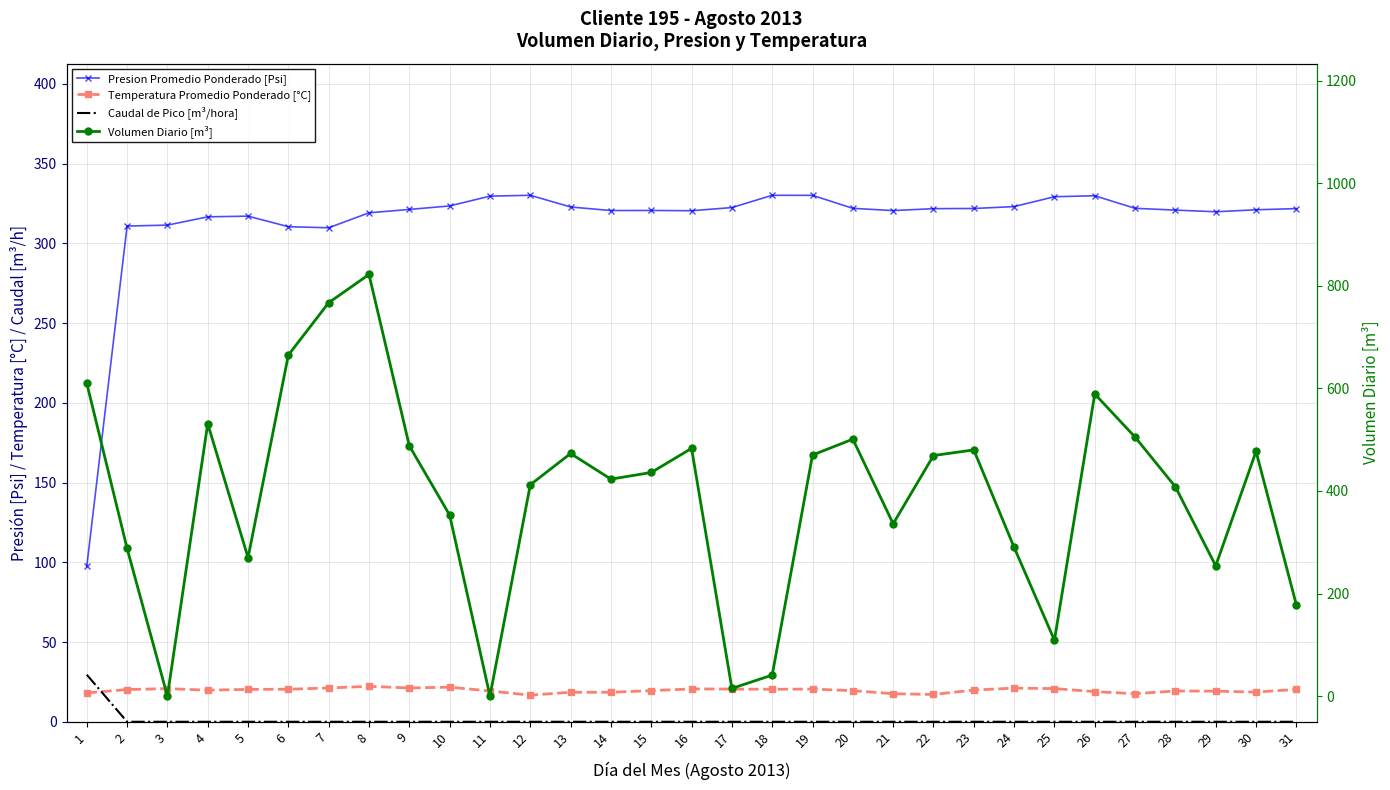

What value does the Presion Promedio Ponderado [Psi] series have at 14?

320.6